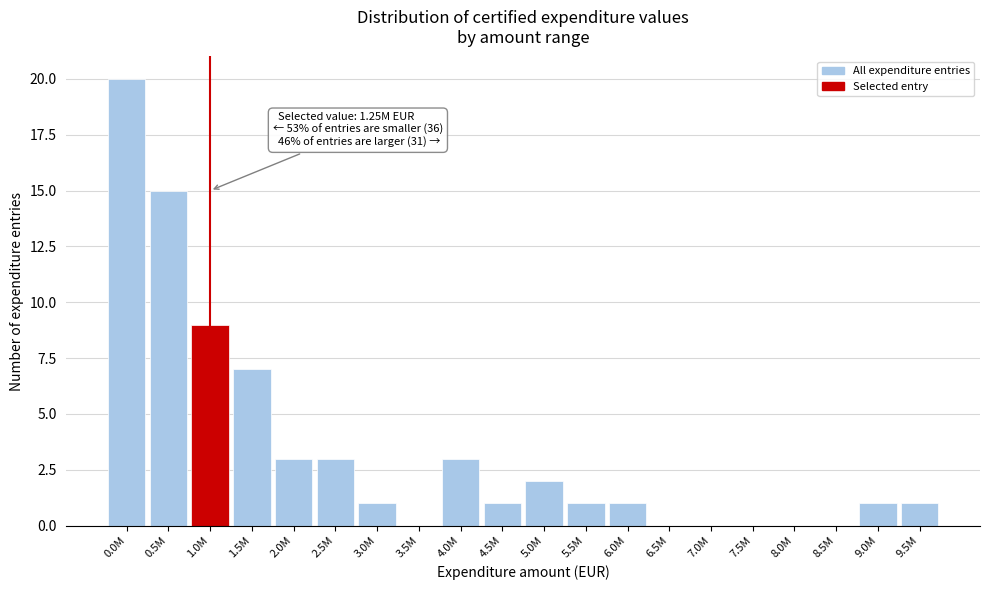

Reading left to right, transcribe all the data shown in this chart.

0.0M=20	0.5M=15	1.0M=9	1.5M=7	2.0M=3	2.5M=3	3.0M=1	3.5M=0	4.0M=3	4.5M=1	5.0M=2	5.5M=1	6.0M=1	6.5M=0	7.0M=0	7.5M=0	8.0M=0	8.5M=0	9.0M=1	9.5M=1